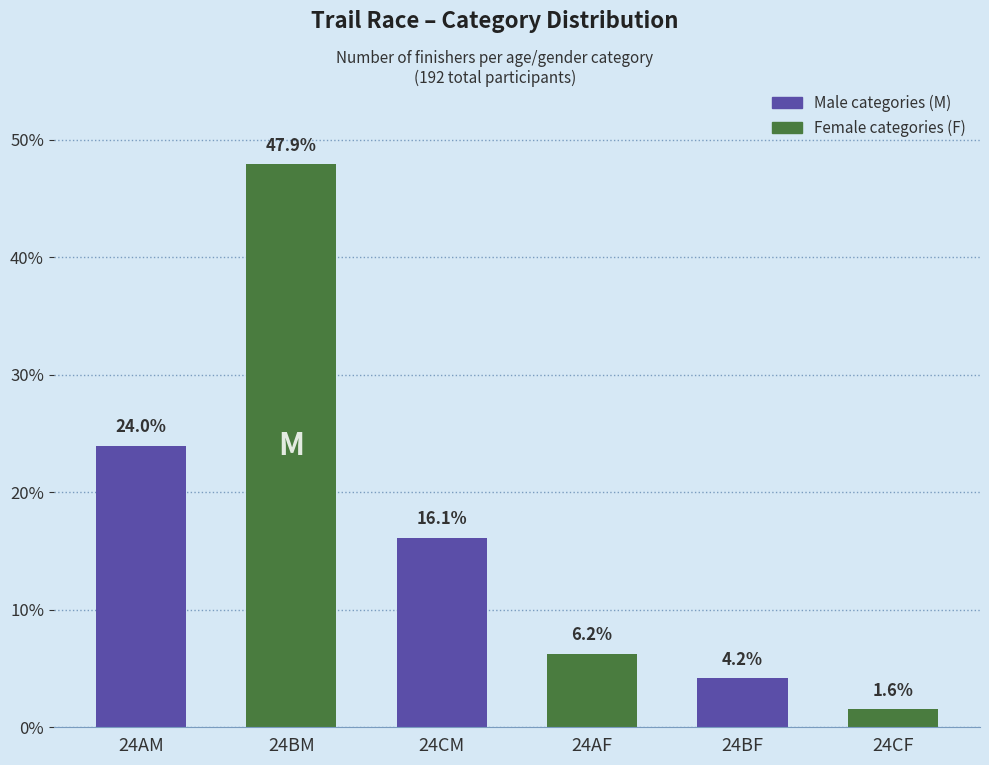

The chart shows a value of 4.2 at 24BF. True or false?

True